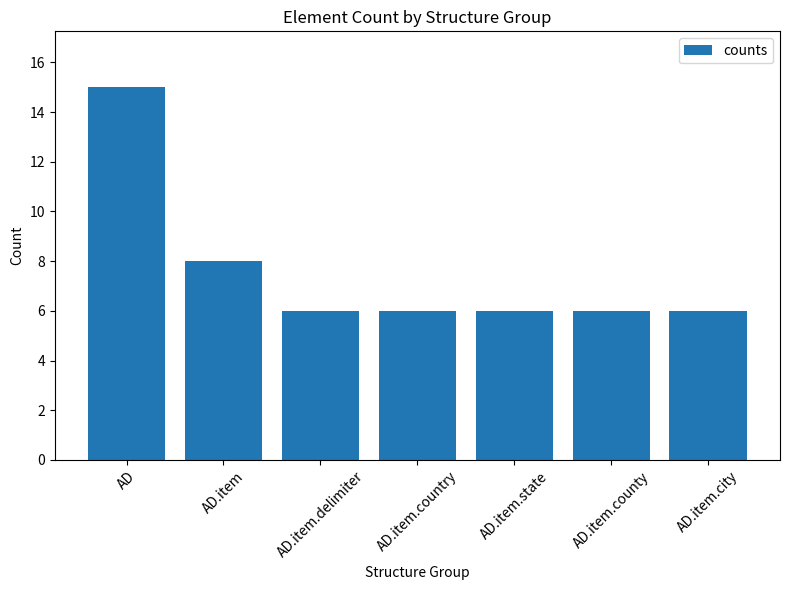

How many values are between 6 and 8?

6